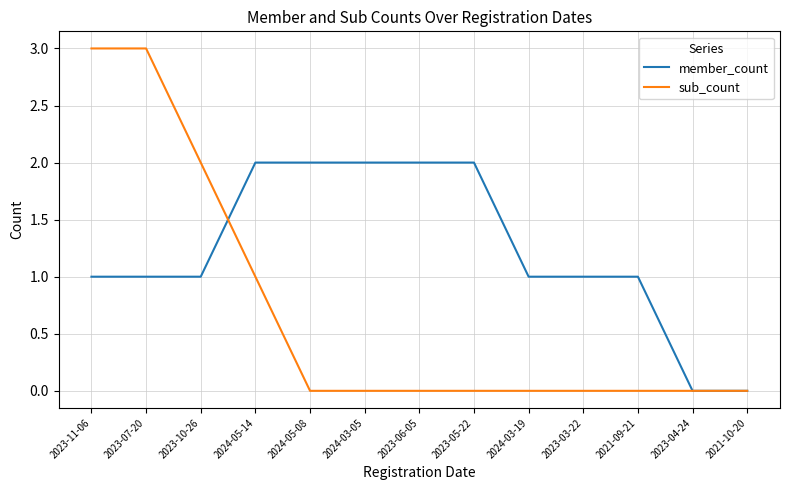

The sub_count series shows 2 at 2023-10-26. True or false?

True